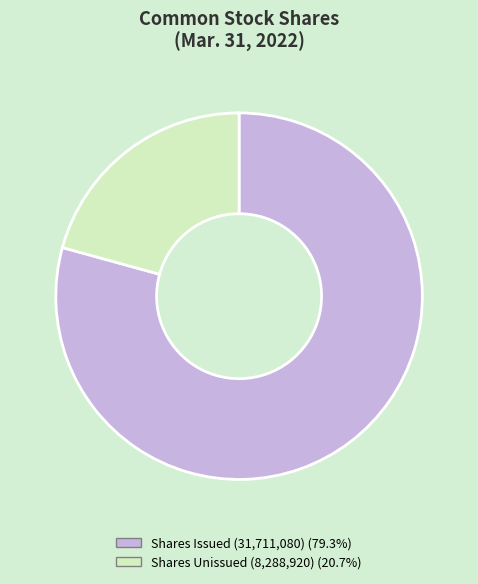

Does any single category account for the majority?

Yes